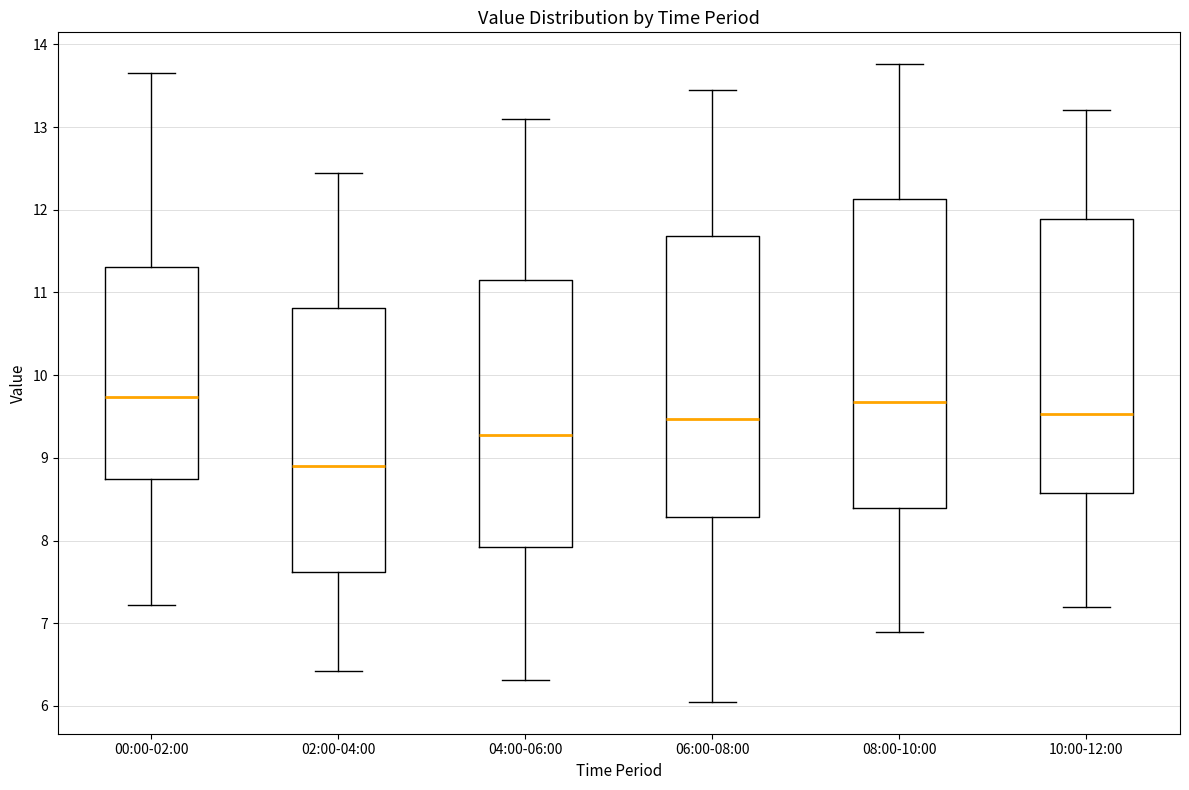

Reading left to right, read every box against the y-axis: the position of its median line, the range the box covers, and the ends of its whiskers. The values are not printed on the chart, so give them approximately, as read against the axis.

00:00-02:00: median 9.7, box 8.8 to 11.3, whiskers 7.2 to 13.7
02:00-04:00: median 8.9, box 7.6 to 10.8, whiskers 6.4 to 12.5
04:00-06:00: median 9.3, box 7.9 to 11.2, whiskers 6.3 to 13.1
06:00-08:00: median 9.5, box 8.3 to 11.7, whiskers 6.1 to 13.5
08:00-10:00: median 9.7, box 8.4 to 12.1, whiskers 6.9 to 13.8
10:00-12:00: median 9.5, box 8.6 to 11.9, whiskers 7.2 to 13.2